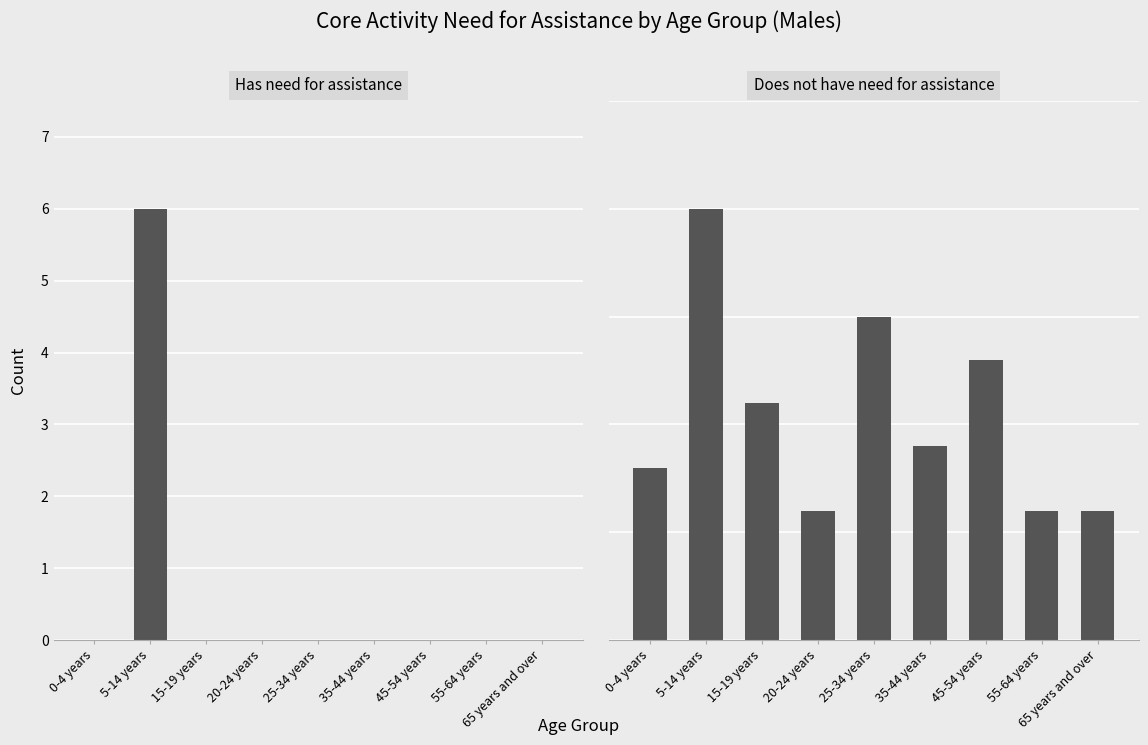

Rank the series by their average value, from lowest to highest.

Has need for assistance, Does not have need for assistance